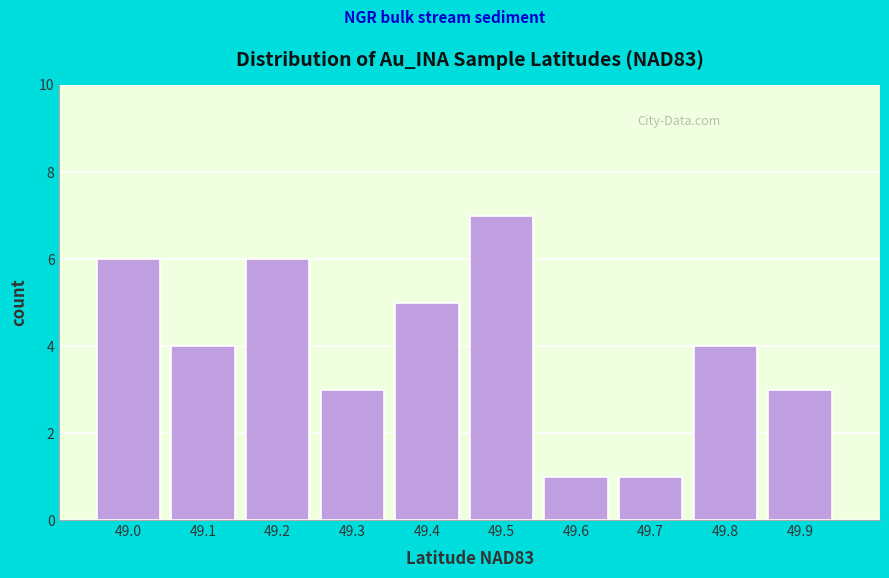

Reading right to left, list all the values displayed in this chart.

3	4	1	1	7	5	3	6	4	6